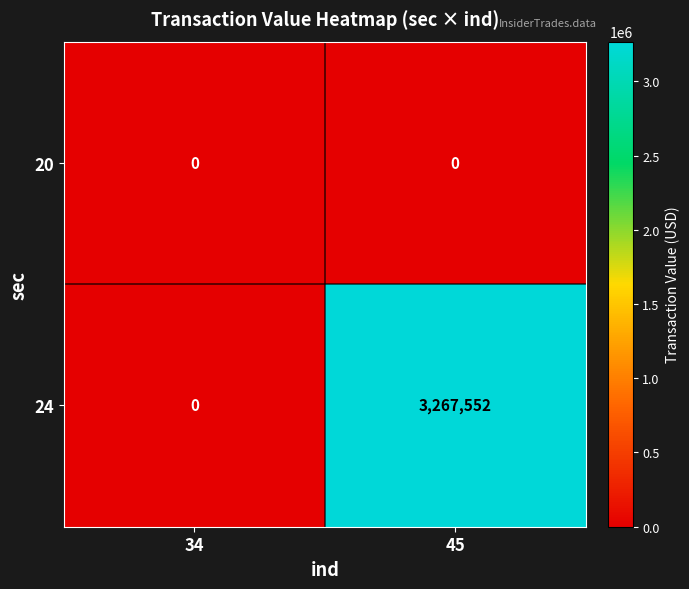

Between 34 and 45, which series saw the biggest shift?

24